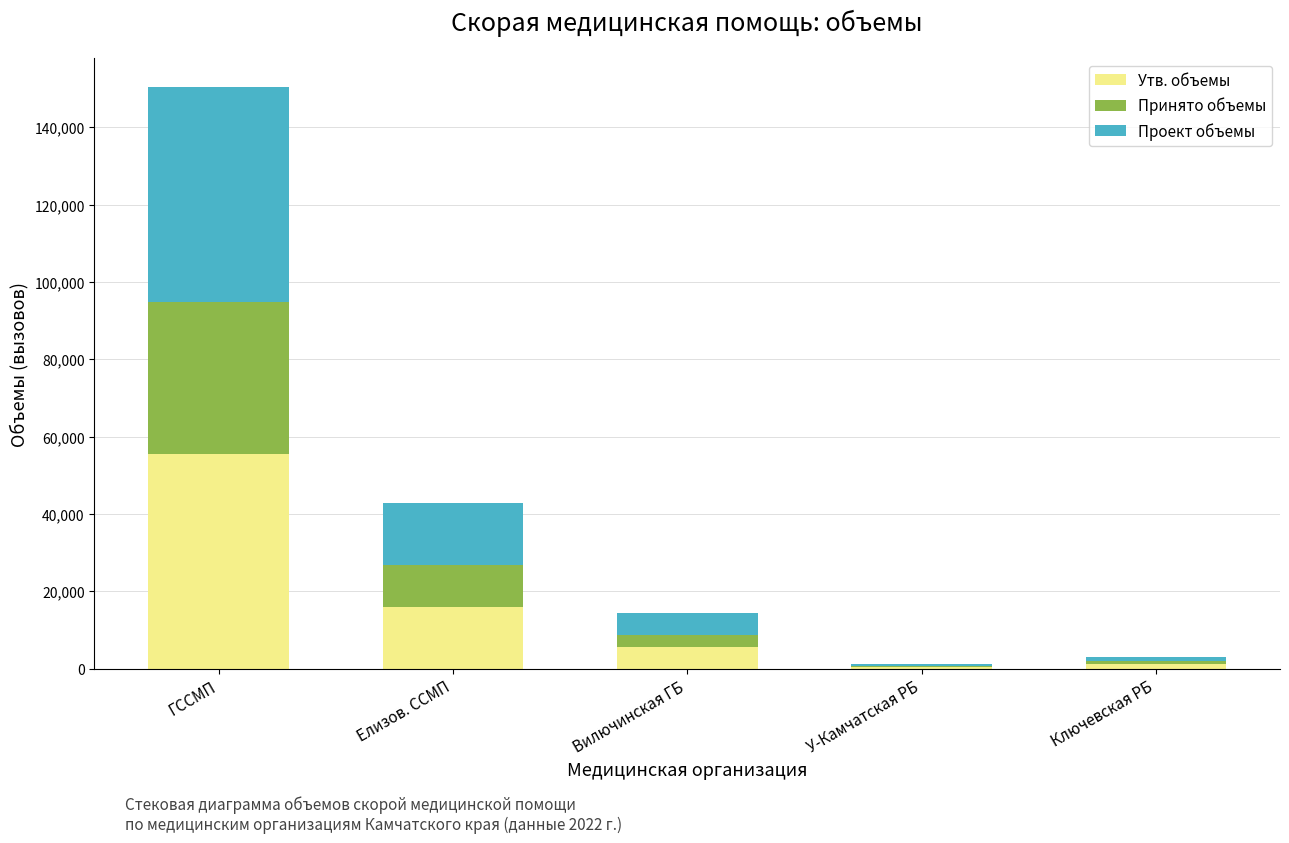

True or false: Утв. объемы has a value of 16000 at Елизов. ССМП.

True